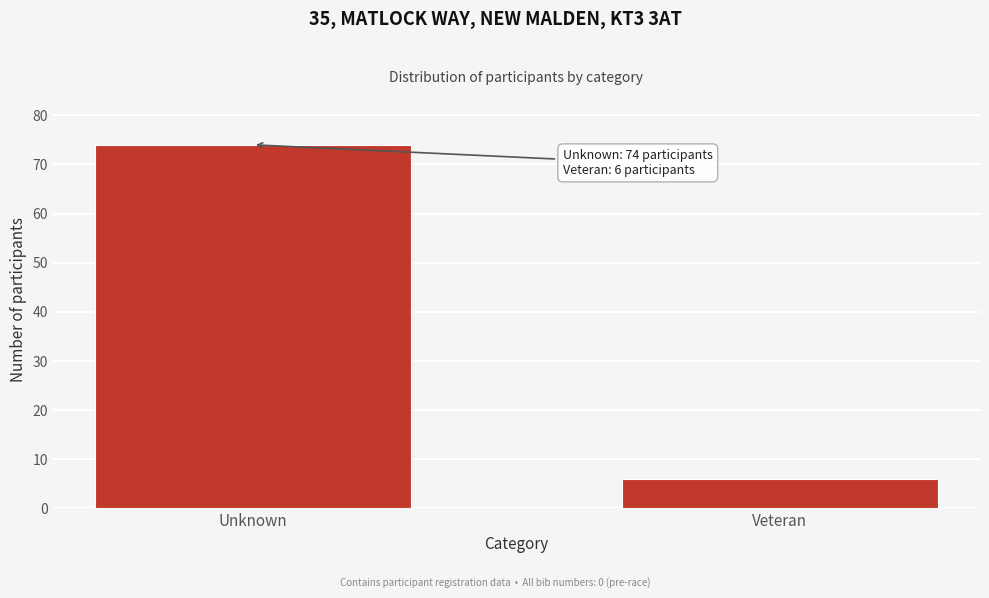

Reading right to left, extract all data points from this chart.

Veteran=6	Unknown=74